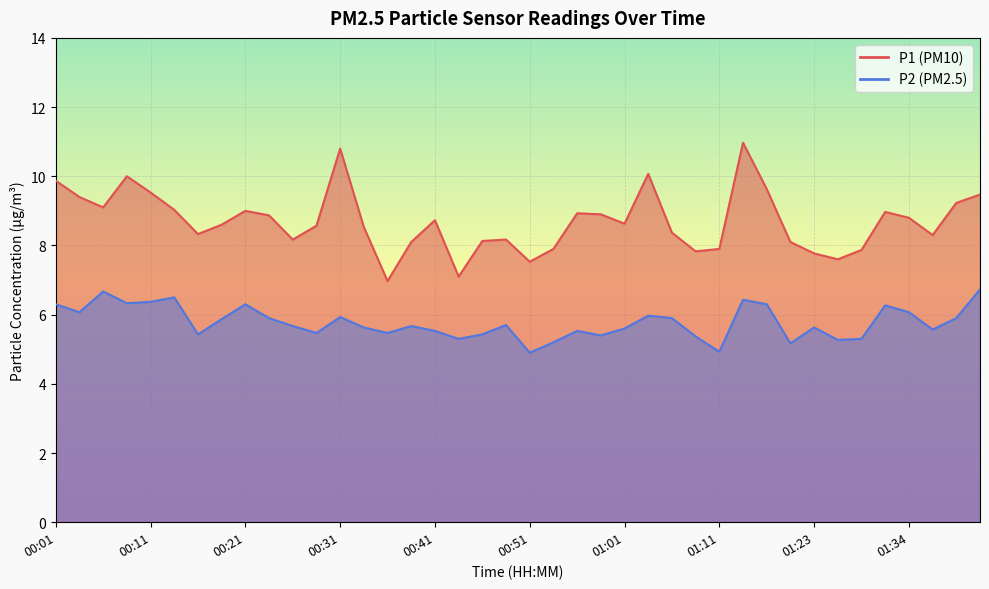

What is the approximate value of P1 at 01:01?

8.6